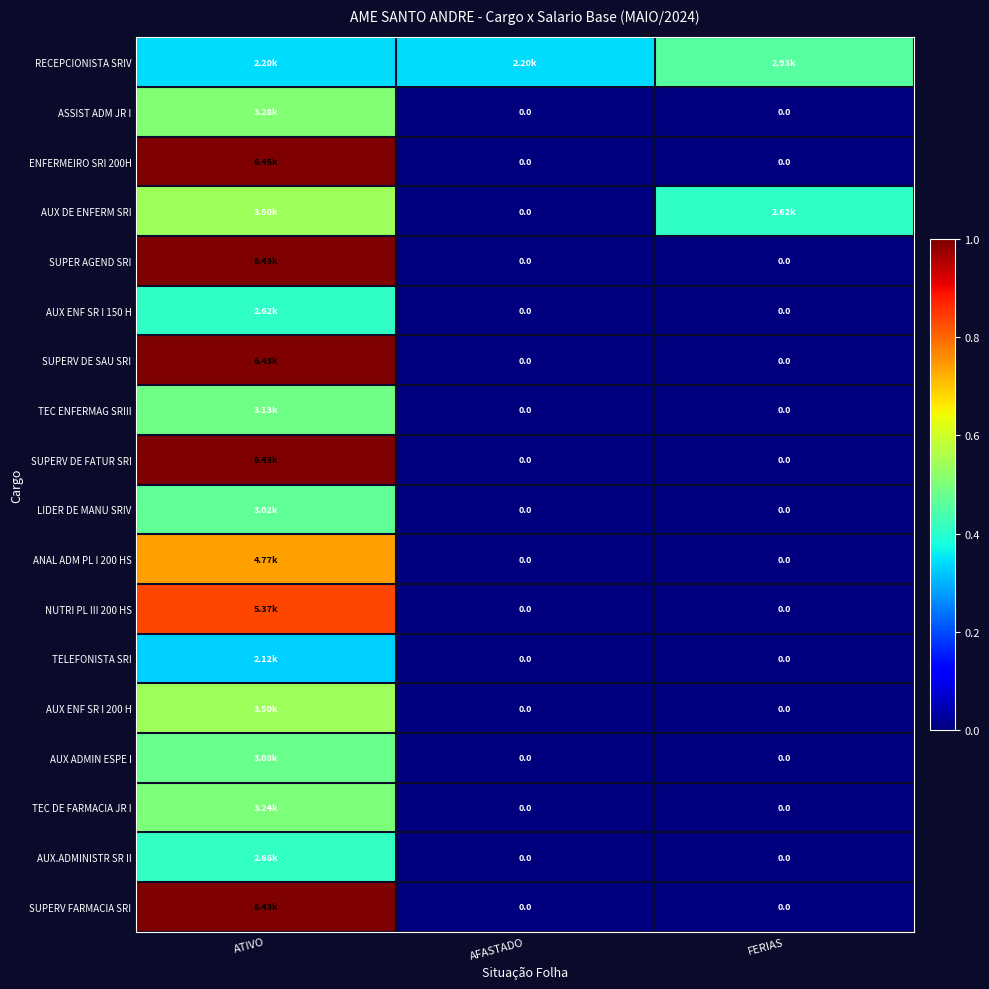

At which category is the sum across all series the highest?

ATIVO